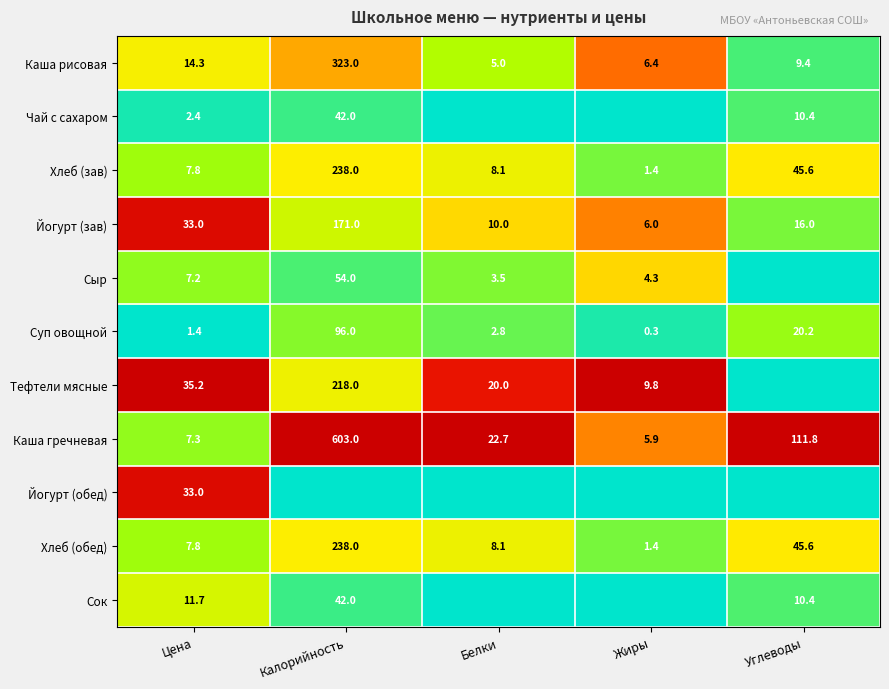

What is the minimum value for Хлеб (обед)?

1.4